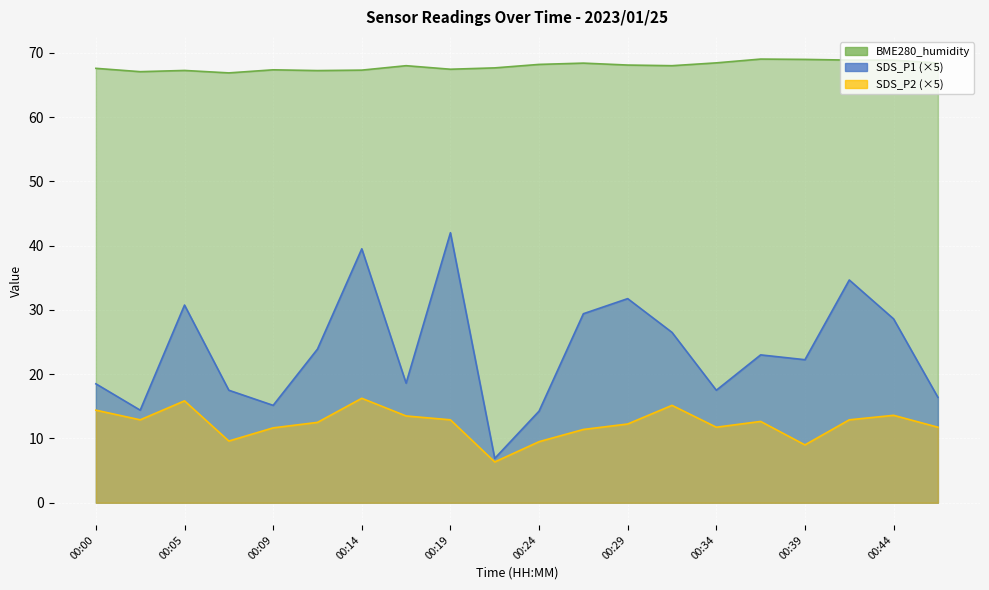

Where is the first local minimum for SDS_P1?

00:02